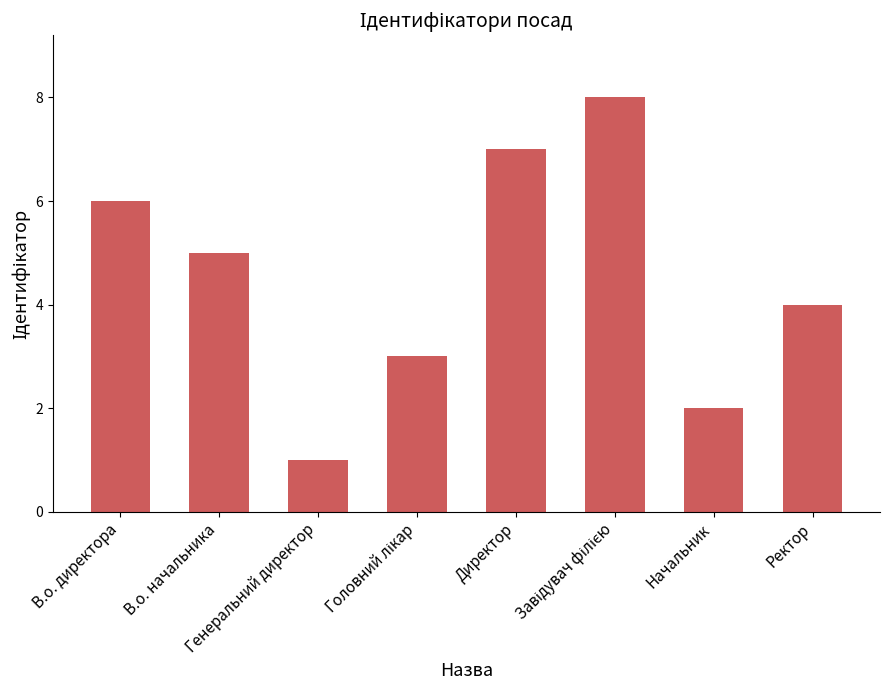

What is the difference between the maximum and minimum values?

7